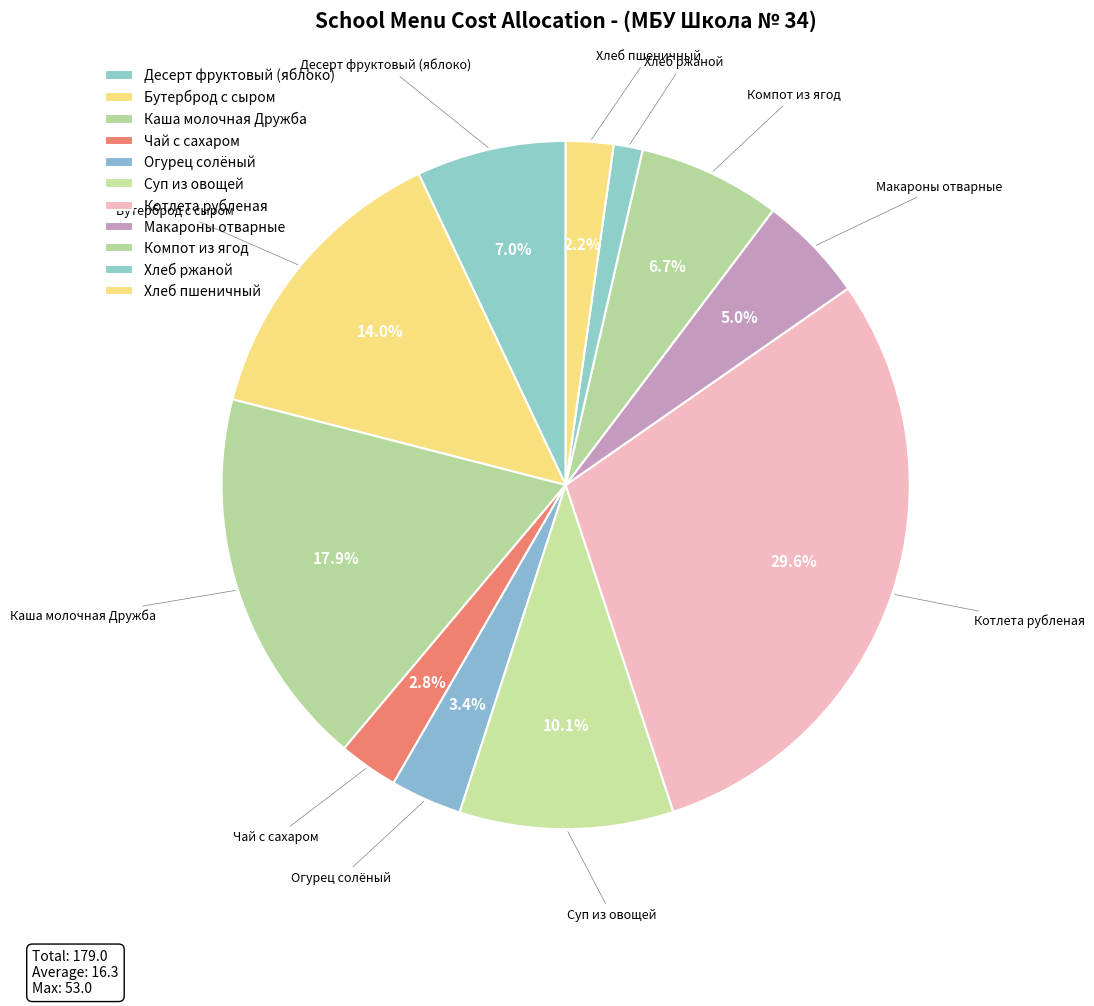

What percentage is the Каша молочная Дружба slice, to the nearest percent?

18%